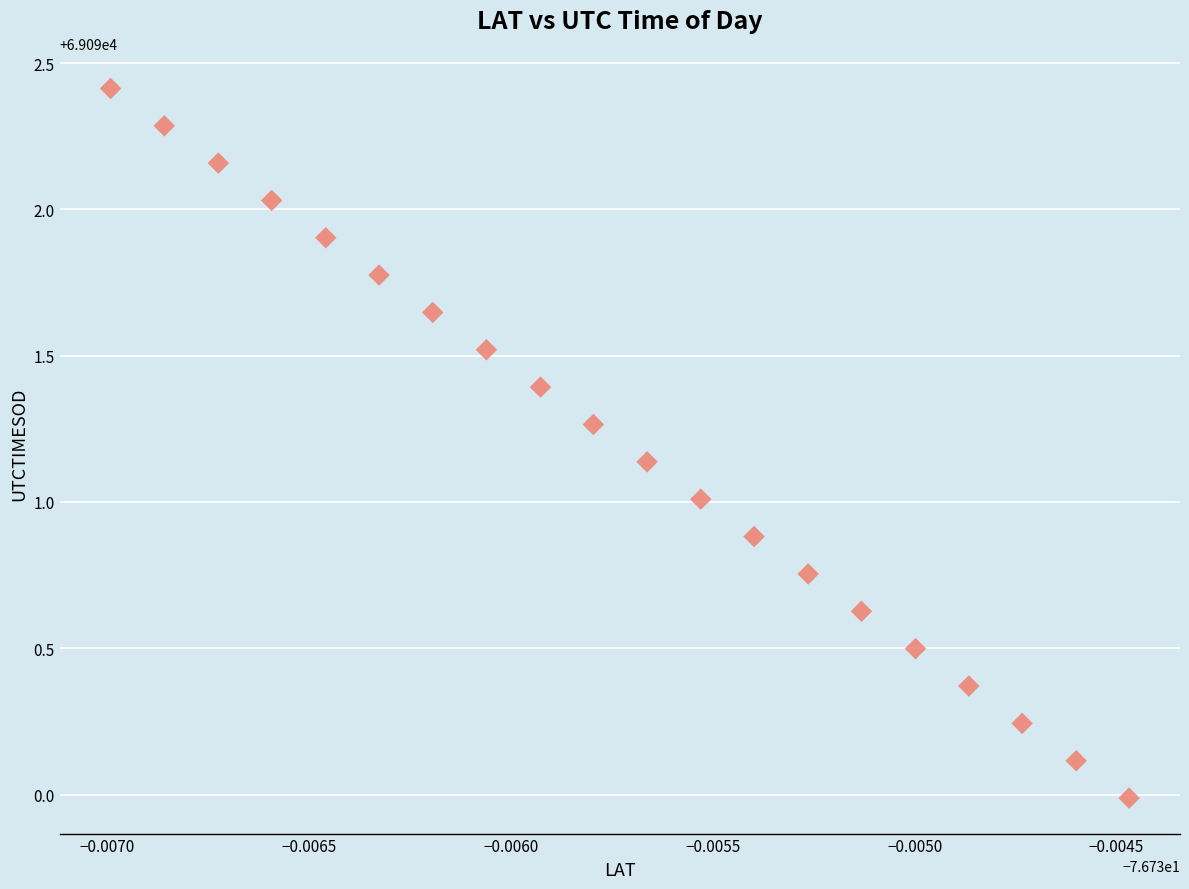

What is the range of Y values (max minus min)?

2.4